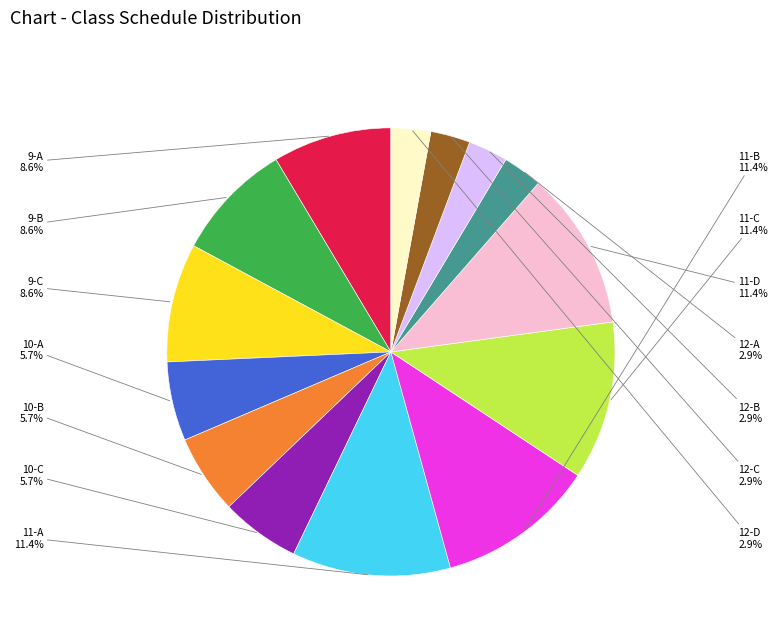

Is there any slice that represents more than half of the pie?

No